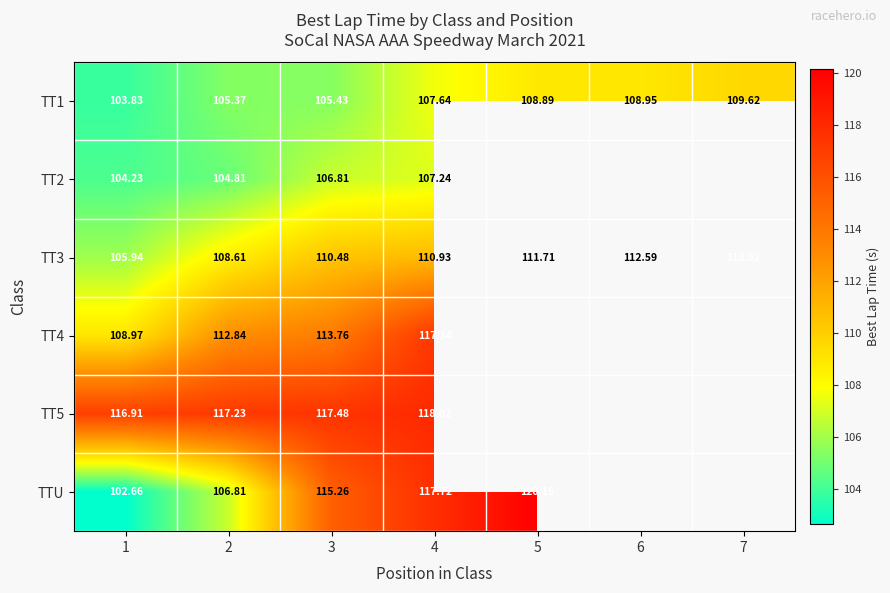

How many data points in TT3 are above 110?

5